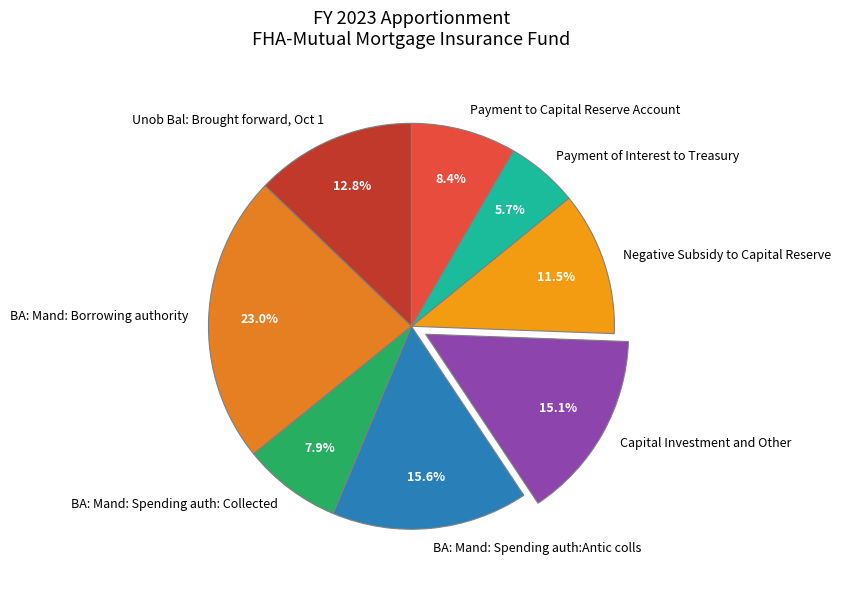

How much of the chart is everything except Capital Investment and Other?

84.9%